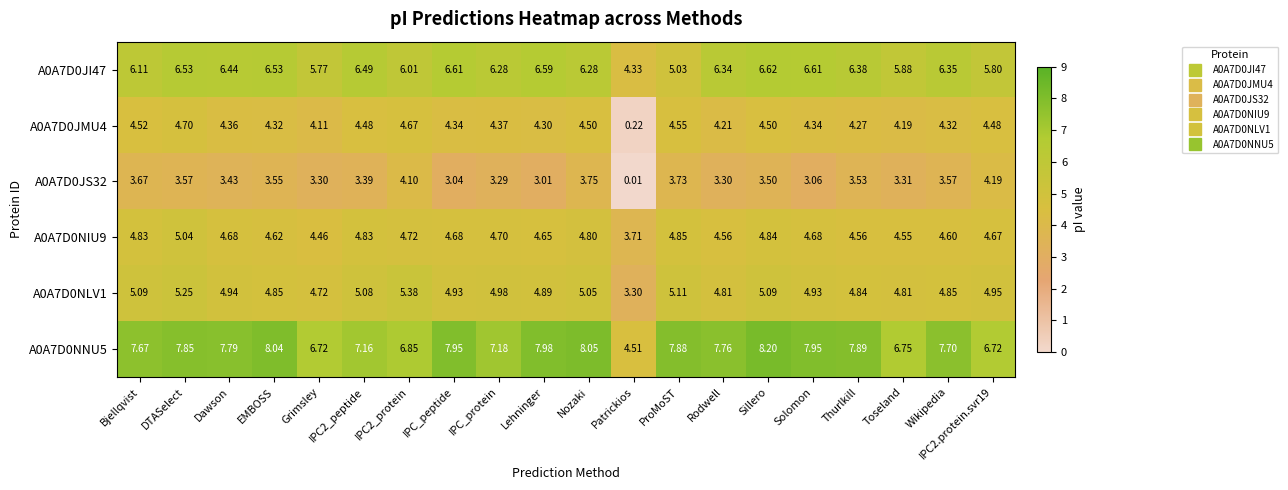

Is the value of A0A7D0NIU9 at ProMoST greater than the value of A0A7D0NLV1 at IPC_peptide?

No